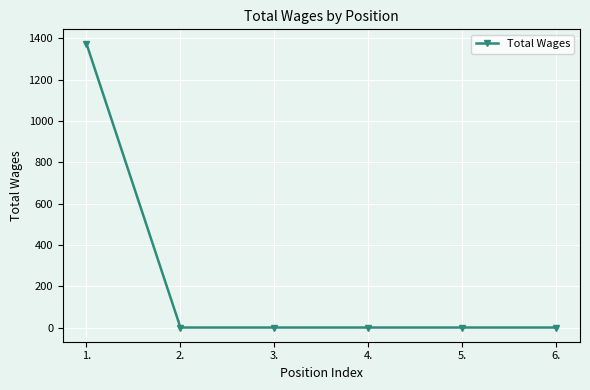

What is the difference between the values at 6. and 1.?

1375